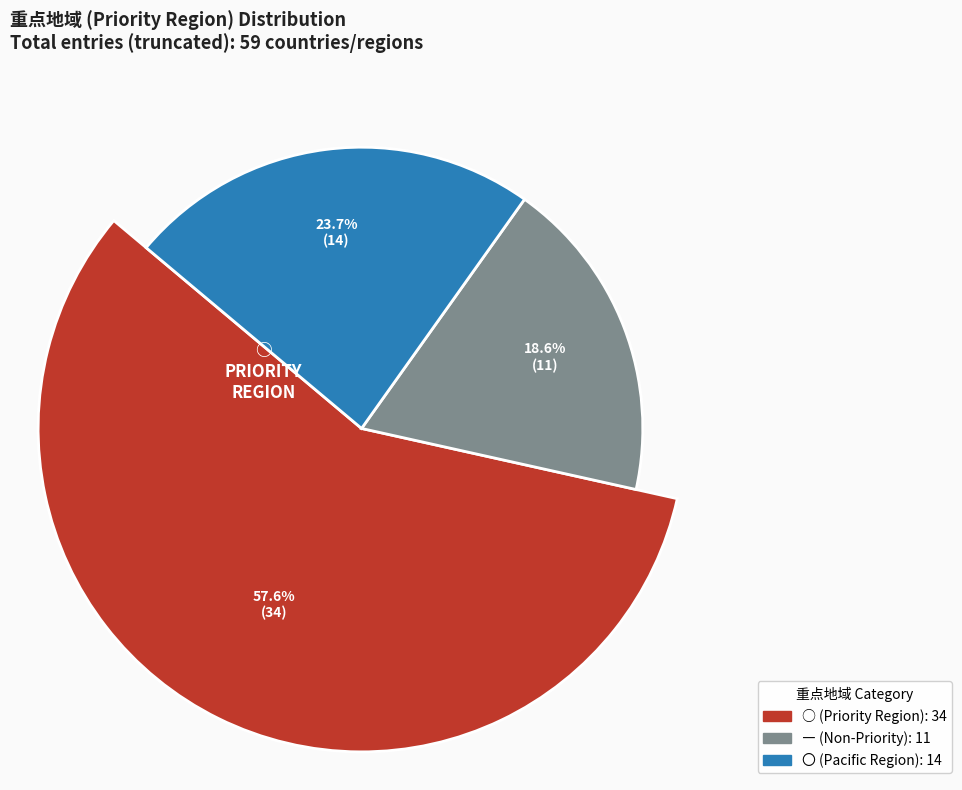

Is there any slice that represents more than half of the pie?

Yes